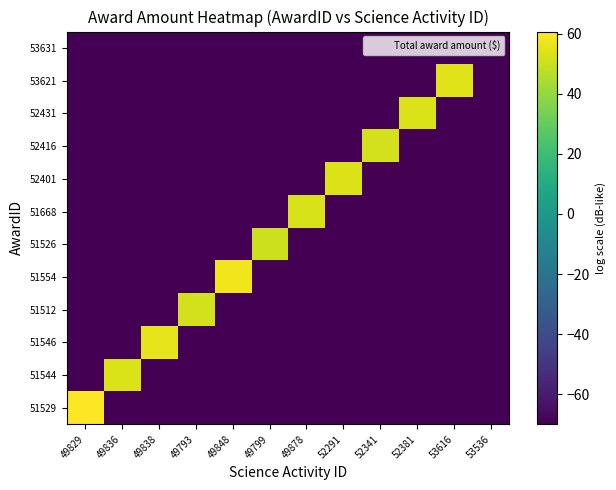

How many data points does each series have?

12